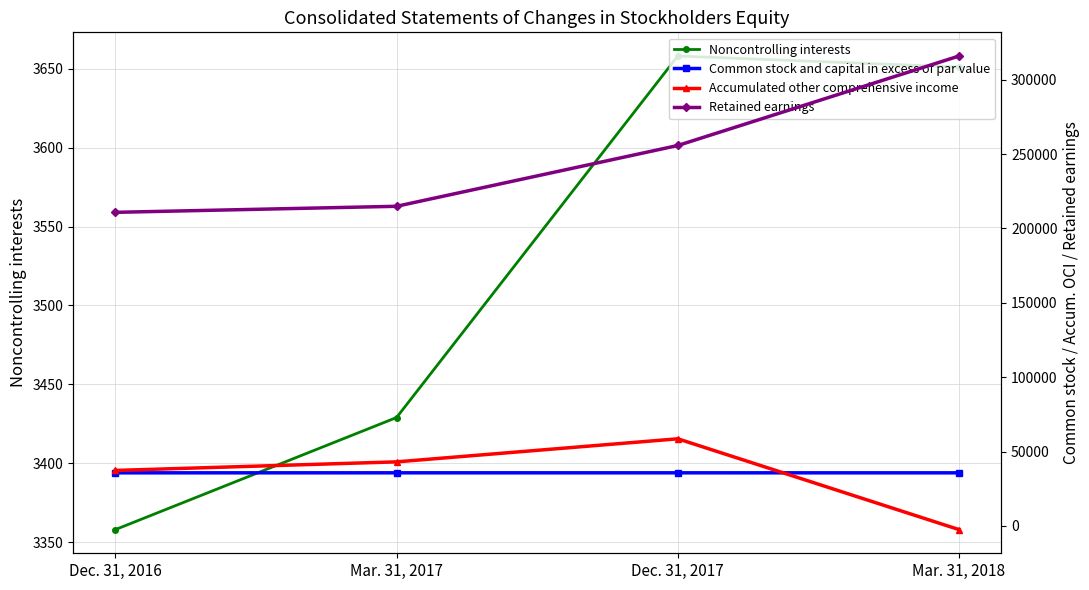

How many series are shown in this chart?

4